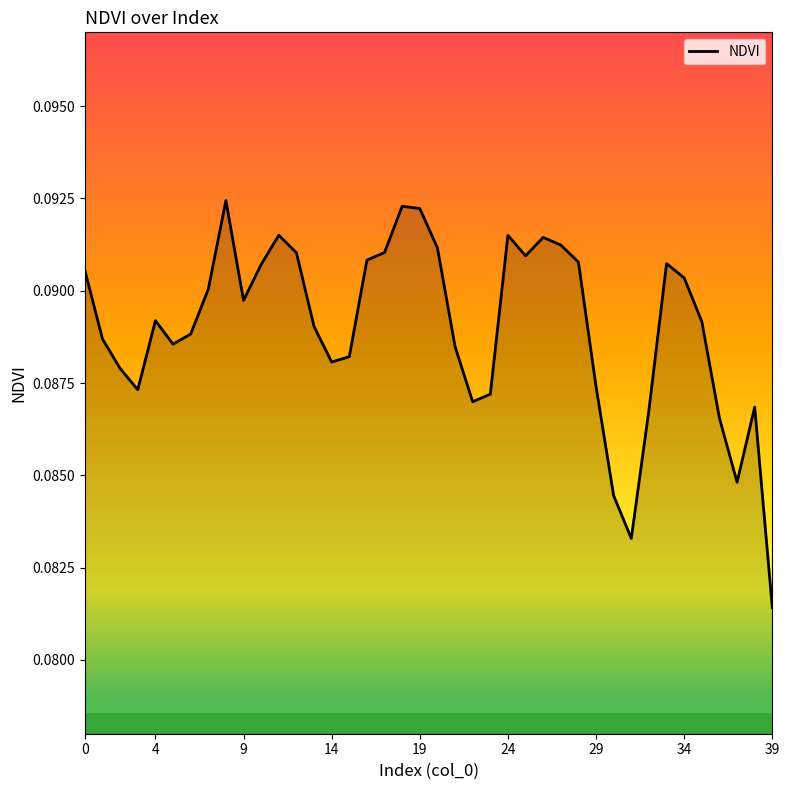

How many distinct data groups are displayed?

1